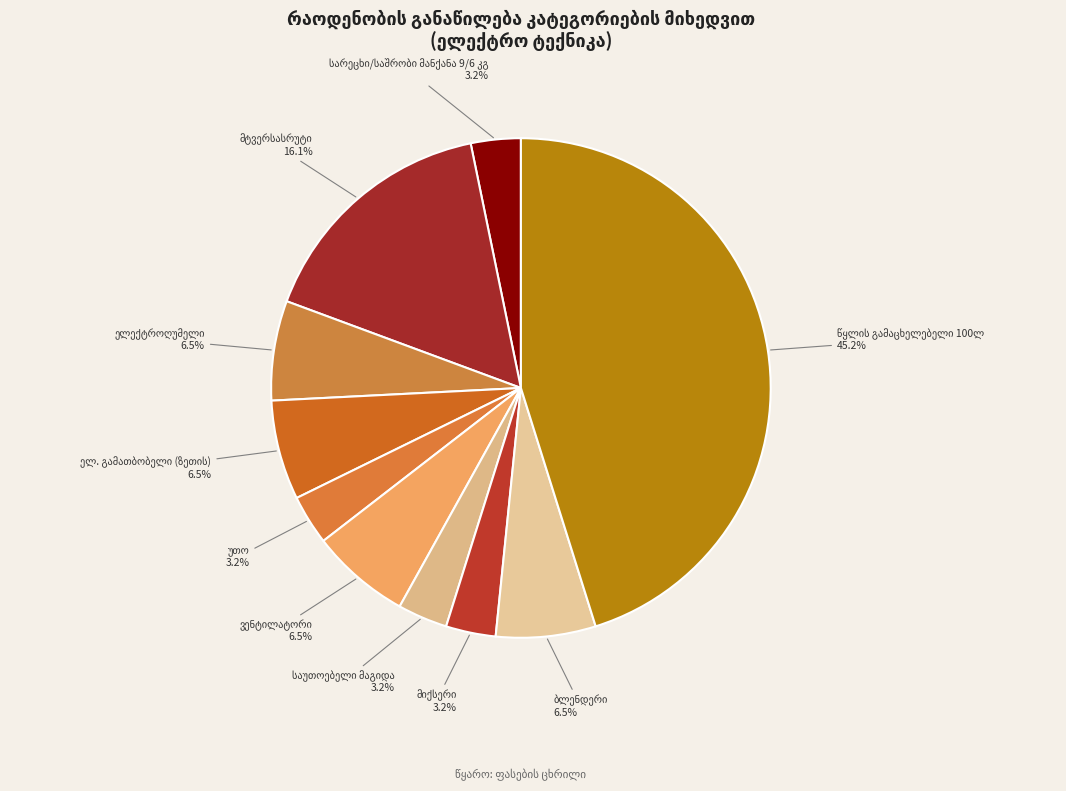

What is the ratio of the value at ბლენდერი to the value at ელ. გამათბობელი (ზეთის)?

1.0